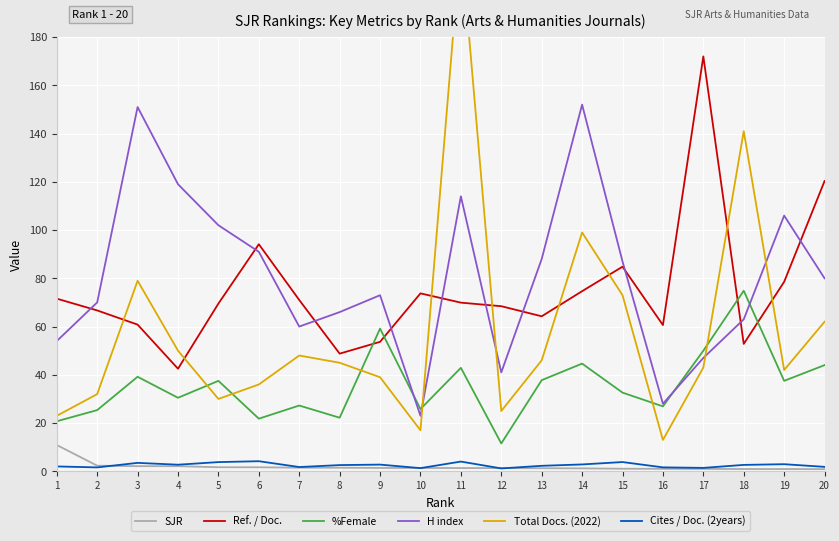

List the series in order of their peak value, lowest first.

Cites / Doc. (2years), SJR, %Female, H index, Ref. / Doc., Total Docs. (2022)